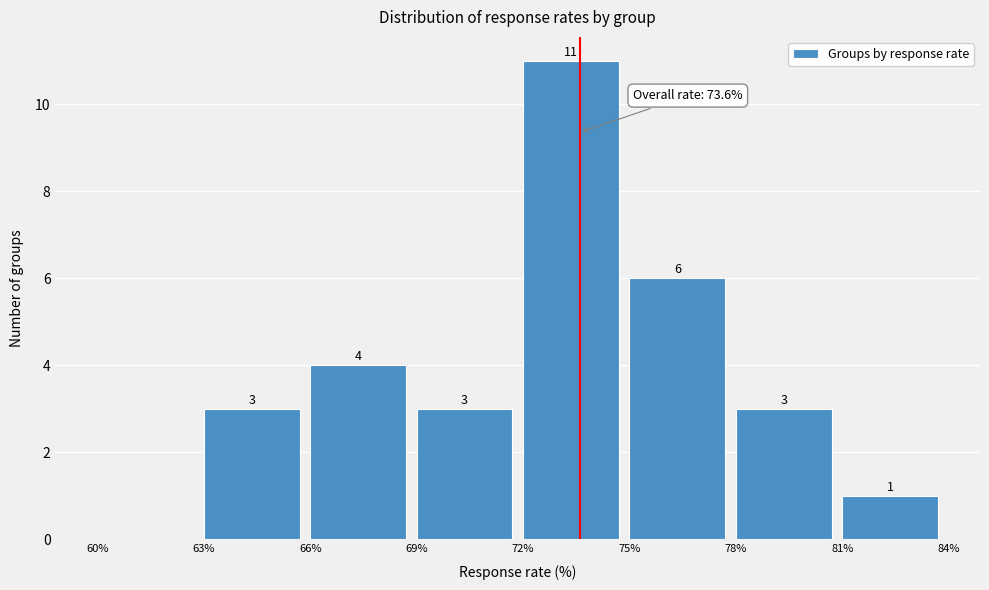

Which range on the x-axis has the tallest bar?

72% to 75%